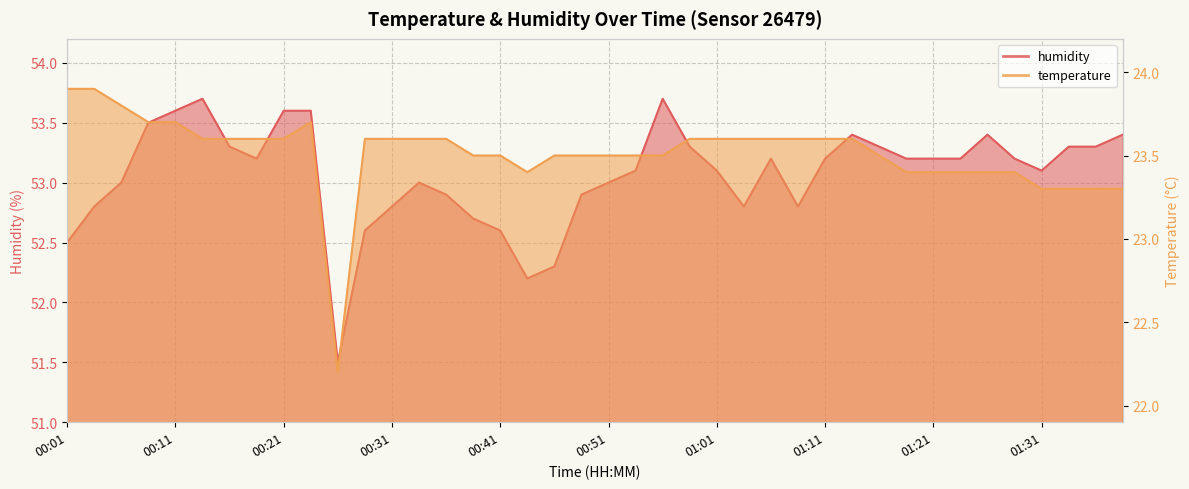

Reading left to right, transcribe all the data shown in this chart.

temperature: 00:01=23.9	00:03=23.9	00:06=23.8	00:09=23.7	00:11=23.7	00:14=23.6	00:16=23.6	00:18=23.6	00:21=23.6	00:23=23.7	00:26=22.2	00:29=23.6	00:31=23.6	00:34=23.6	00:36=23.6	00:39=23.5	00:41=23.5	00:44=23.4	00:46=23.5	00:49=23.5	00:51=23.5	00:53=23.5	00:56=23.5	00:59=23.6	01:01=23.6	01:03=23.6	01:06=23.6	01:08=23.6	01:11=23.6	01:14=23.6	01:16=23.5	01:18=23.4	01:21=23.4	01:24=23.4	01:26=23.4	01:29=23.4	01:31=23.3	01:34=23.3	01:36=23.3	01:39=23.3
humidity: 00:01=52.5	00:03=52.8	00:06=53.0	00:09=53.5	00:11=53.6	00:14=53.7	00:16=53.3	00:18=53.2	00:21=53.6	00:23=53.6	00:26=51.5	00:29=52.6	00:31=52.8	00:34=53.0	00:36=52.9	00:39=52.7	00:41=52.6	00:44=52.2	00:46=52.3	00:49=52.9	00:51=53.0	00:53=53.1	00:56=53.7	00:59=53.3	01:01=53.1	01:03=52.8	01:06=53.2	01:08=52.8	01:11=53.2	01:14=53.4	01:16=53.3	01:18=53.2	01:21=53.2	01:24=53.2	01:26=53.4	01:29=53.2	01:31=53.1	01:34=53.3	01:36=53.3	01:39=53.4